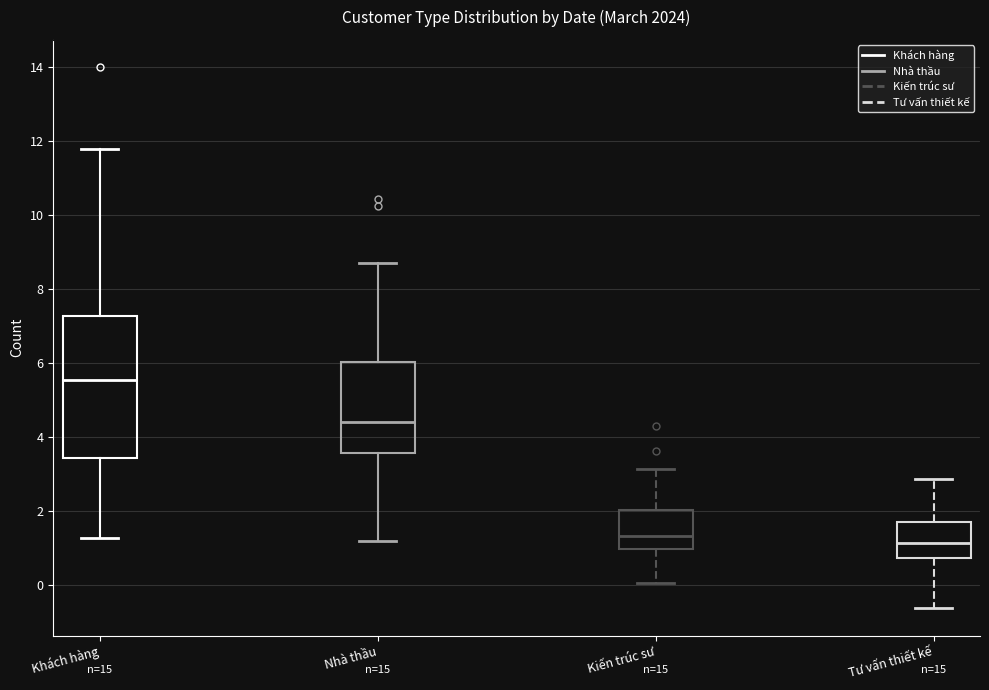

Reading left to right, read every box against the y-axis: the position of its median line, the range the box covers, and the ends of its whiskers. The values are not printed on the chart, so give them approximately, as read against the axis.

Khách hàng: median 5.6, box 3.4 to 7.2, whiskers 1.2 to 11.8
Nhà thầu: median 4.4, box 3.6 to 6.0, whiskers 1.2 to 8.8
Kiến trúc sư: median 1.4, box 1.0 to 2.0, whiskers 0.0 to 3.2
Tư vấn thiết kế: median 1.2, box 0.8 to 1.8, whiskers -0.6 to 2.8